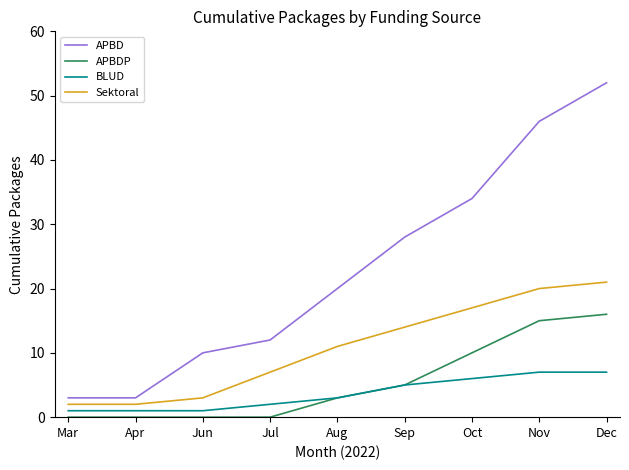

What is the spread (max minus min) of values at Jun?

10